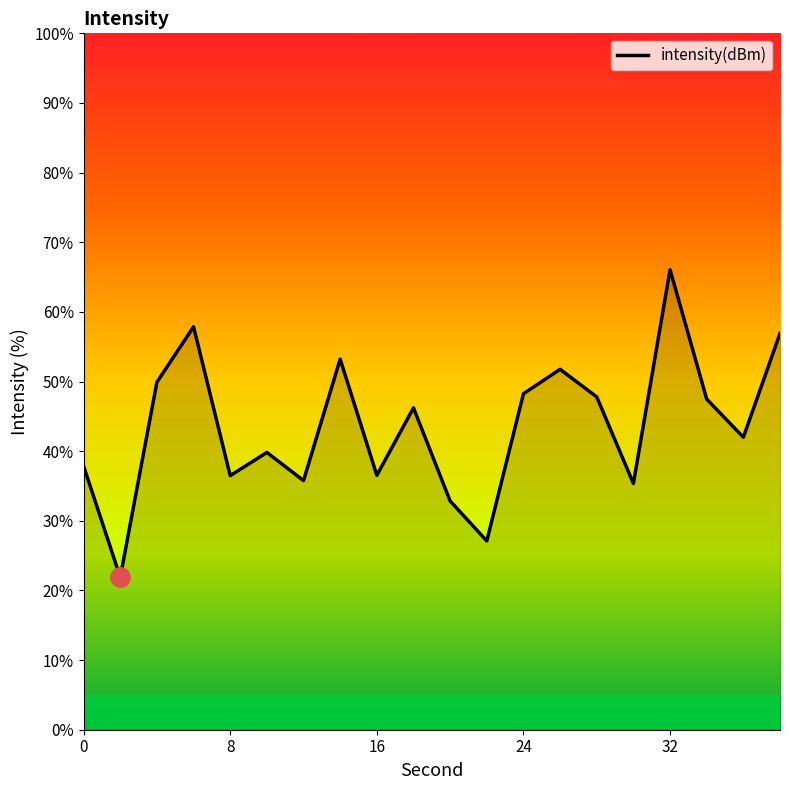

What is the difference between the maximum and minimum values?

44.2